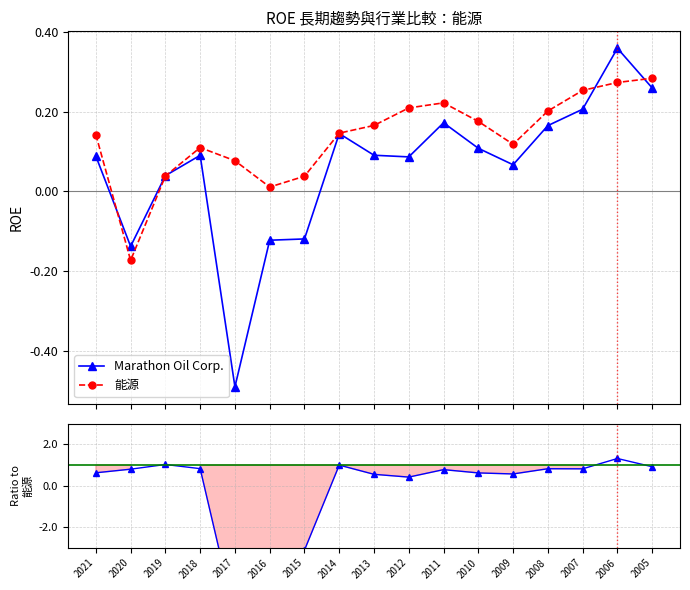

True or false: Marathon Oil Corp. and 能源 cross at least once.

True